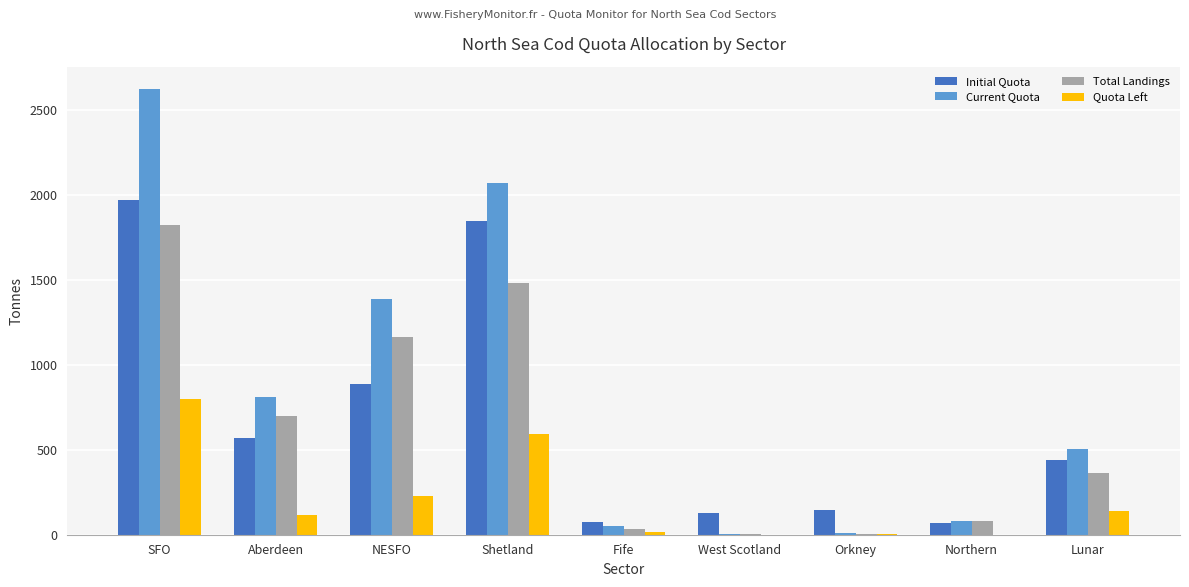

True or false: Total Landings has a value of 5.7 at Orkney.

True